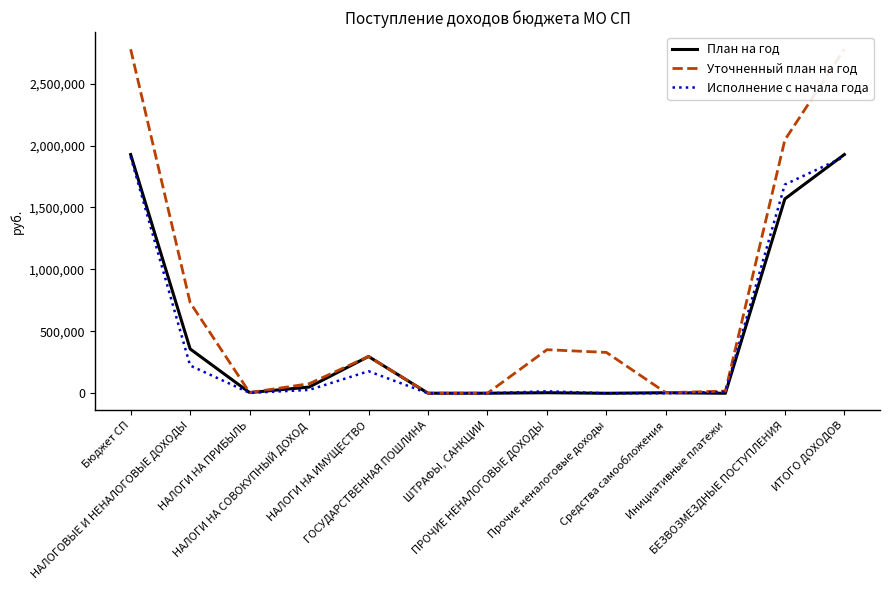

Between НАЛОГИ НА СОВОКУПНЫЙ ДОХОД and ШТРАФЫ, САНКЦИИ, which series saw the biggest shift?

Уточненный план на год